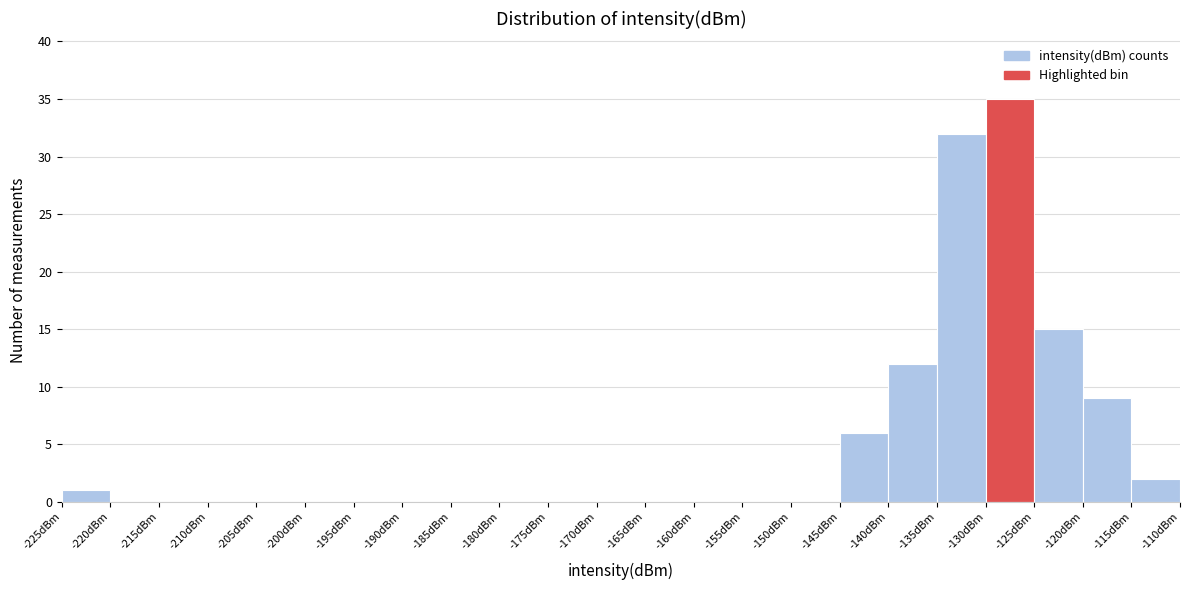

What is the height of the bar covering -225 to -220 on the x-axis? The values are not printed on the chart, so give them approximately, as read against the axis.

1